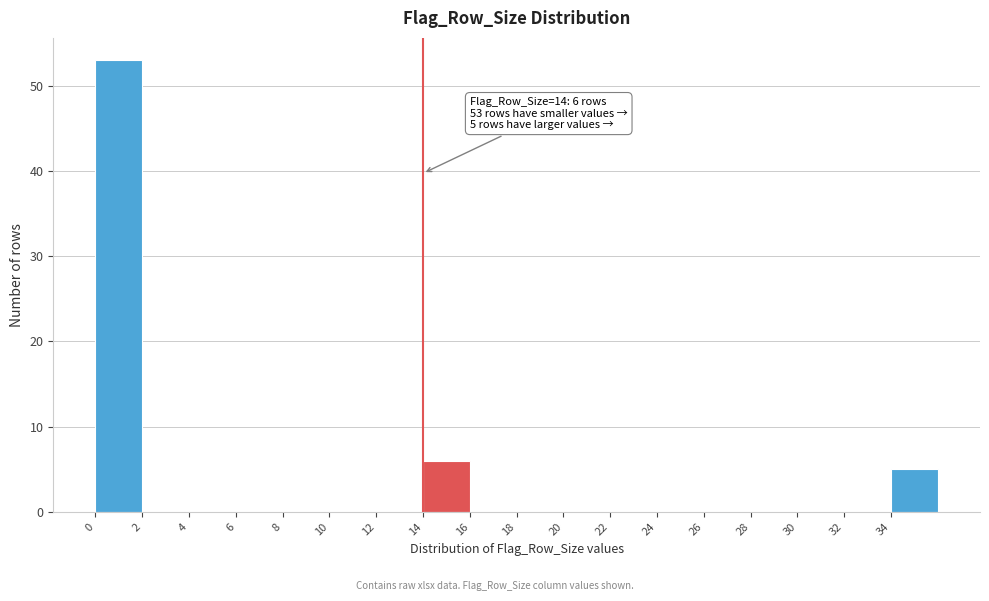

Which range on the x-axis has the tallest bar?

0 to 2